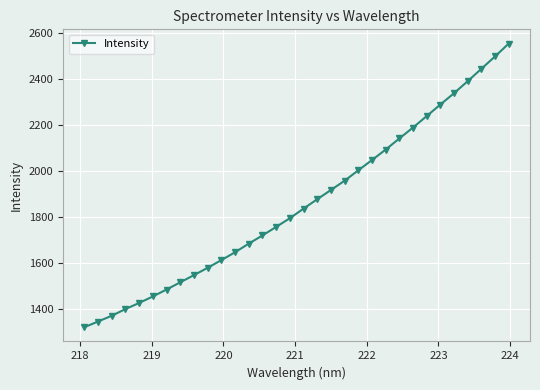

What is the average value?

1858.5